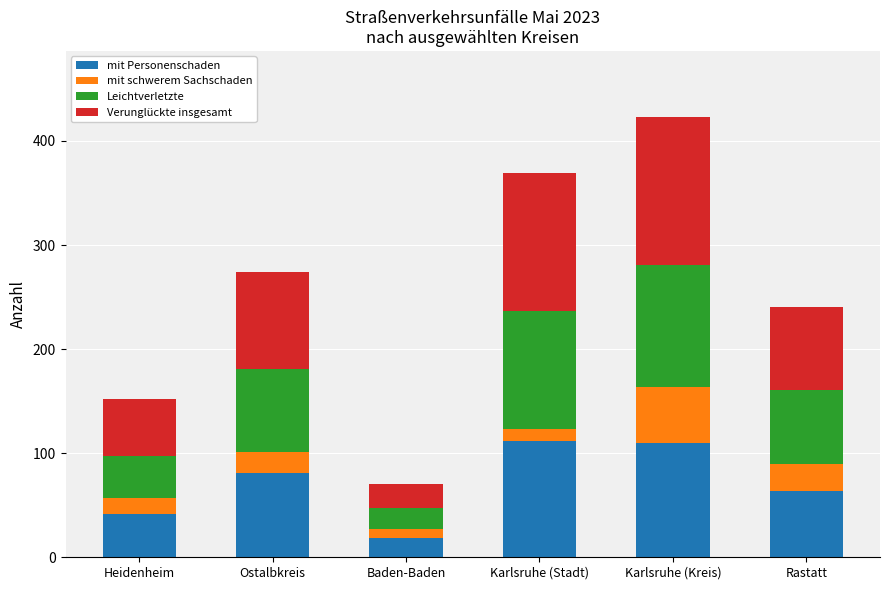

At which label does mit Personenschaden reach its minimum?

Baden-Baden